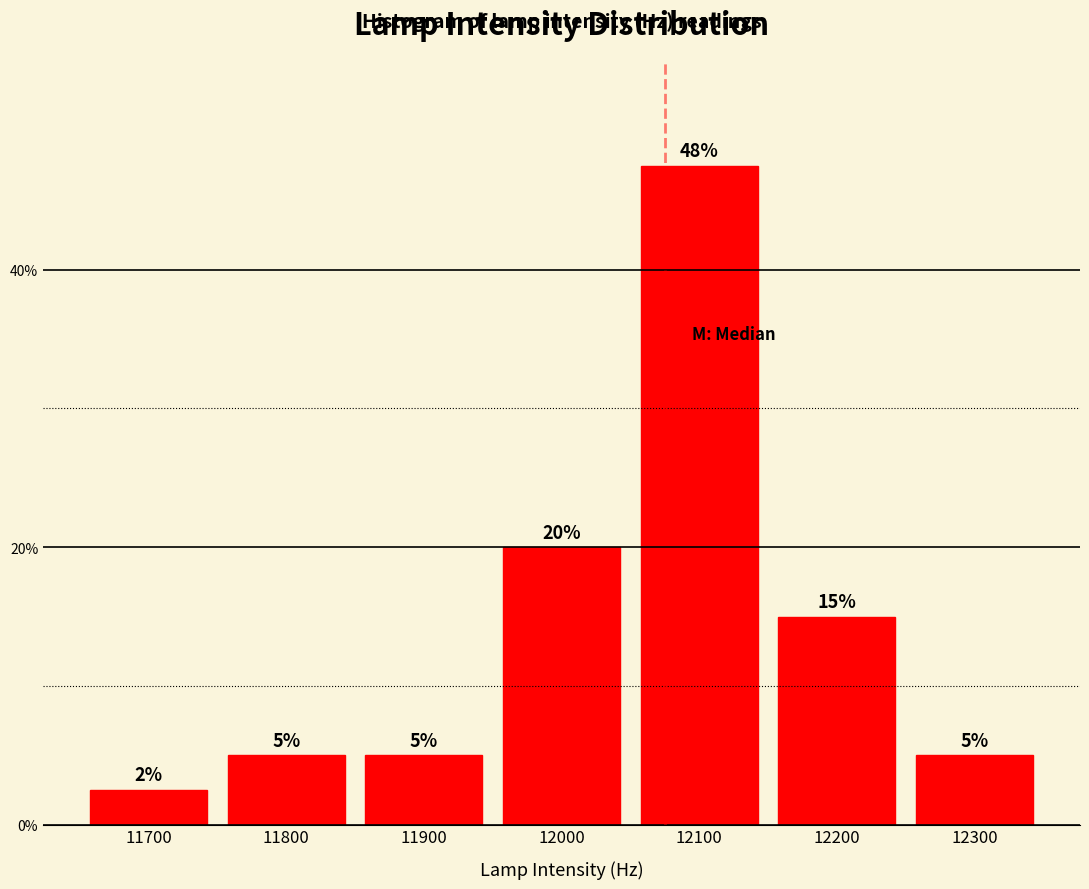

Which label corresponds to the largest value in the chart?

12100